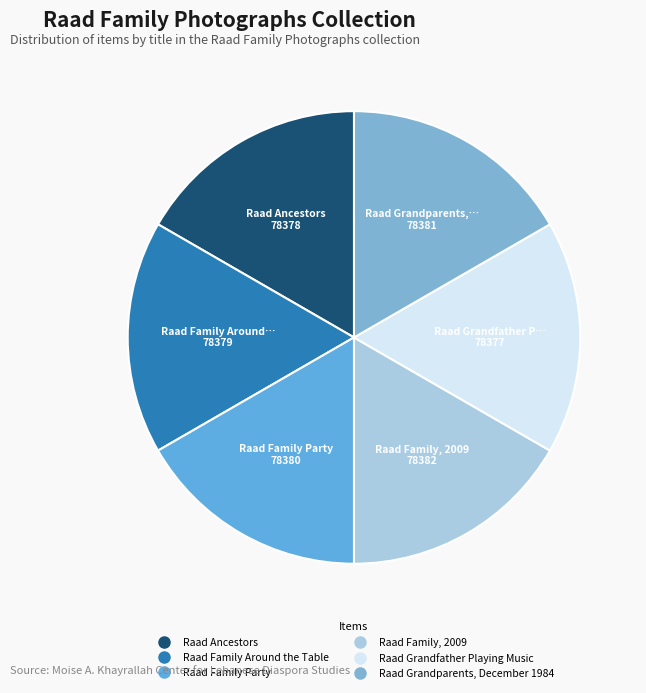

What percentage is the Raad Family, 2009 slice, to the nearest percent?

17%